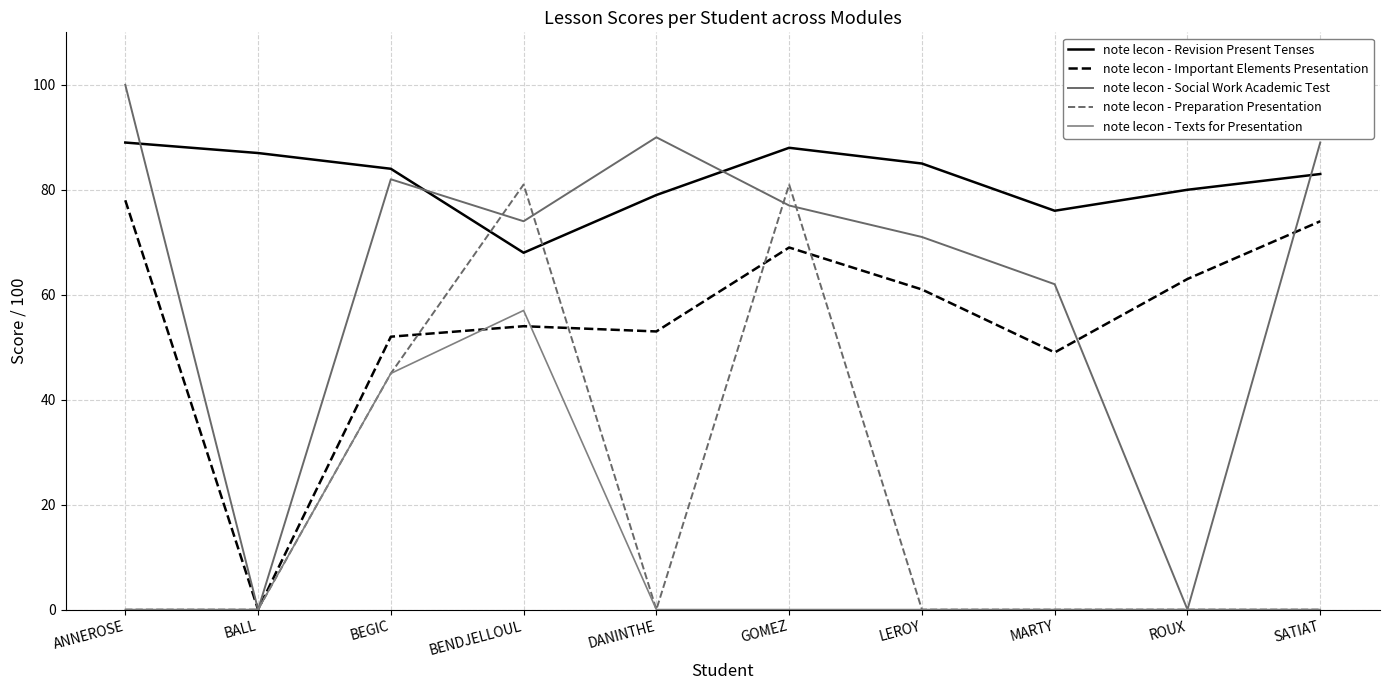

The note lecon - Important Elements Presentation series shows 52 at BEGIC. True or false?

True